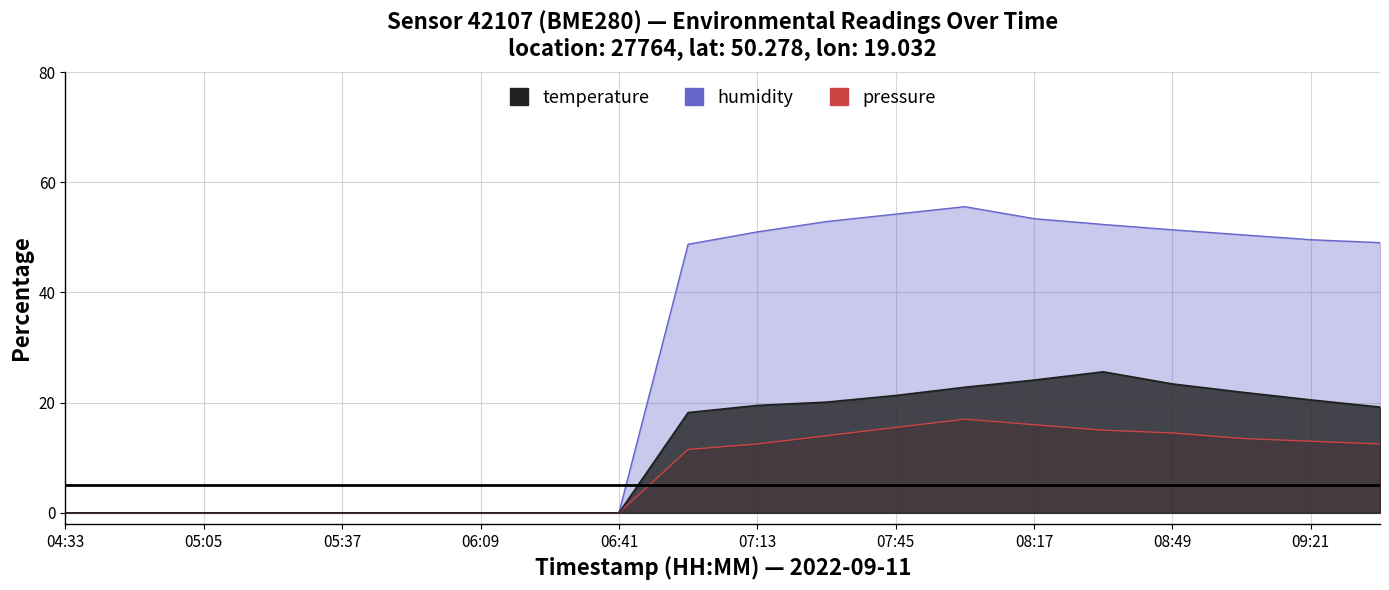

True or false: temperature and humidity cross at least once.

False